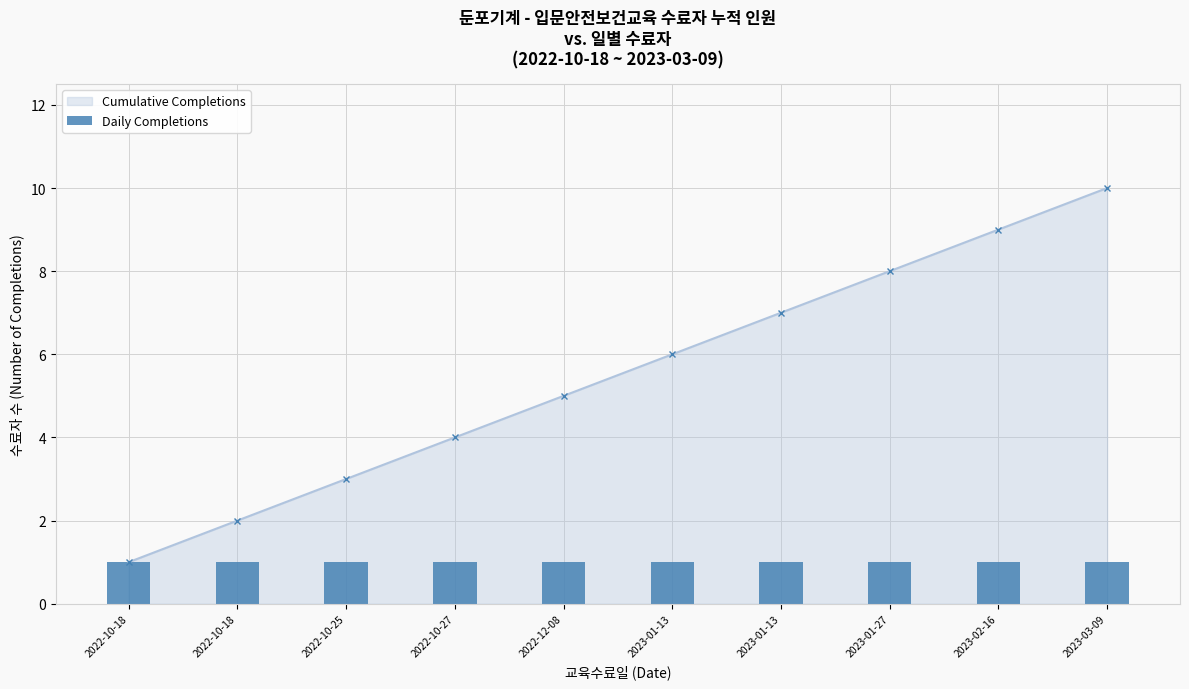

Approximately how many times larger is the value at 2022-10-25 compared to 2022-10-18?

3.0